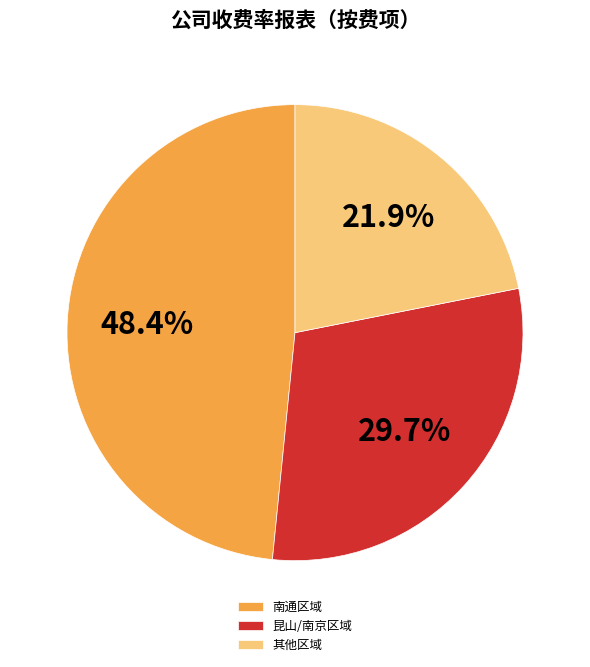

How many segments does this pie chart have?

3